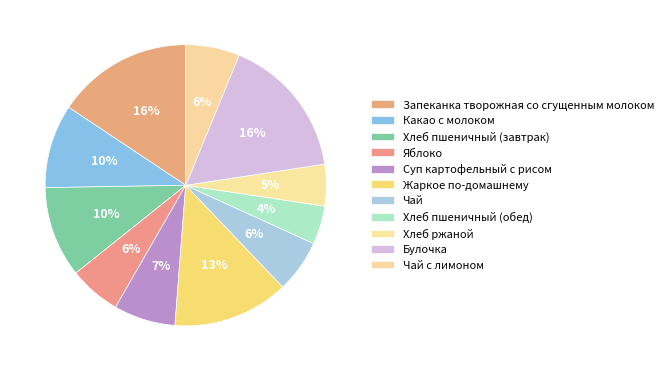

To the nearest percent, what is the average slice percentage?

9%